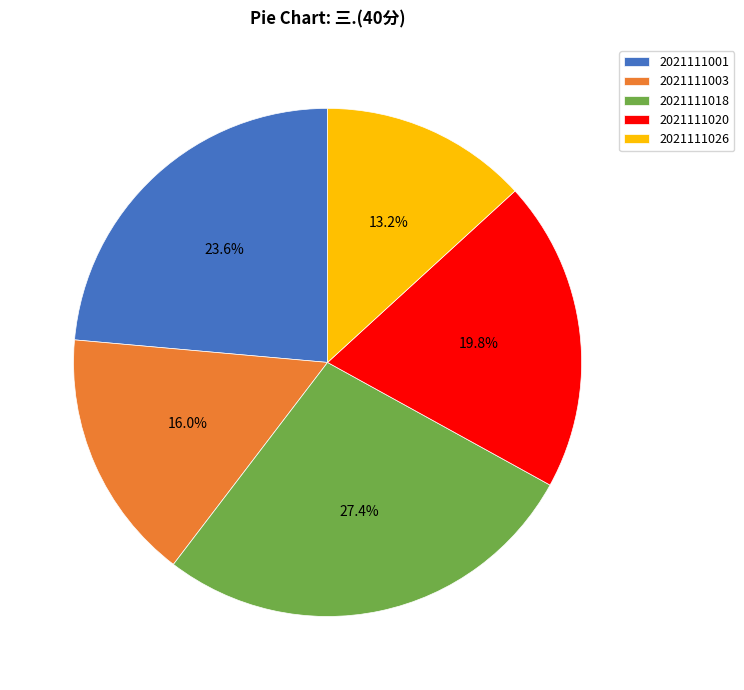

Which has a higher value, 2021111026 or 2021111003?

2021111003